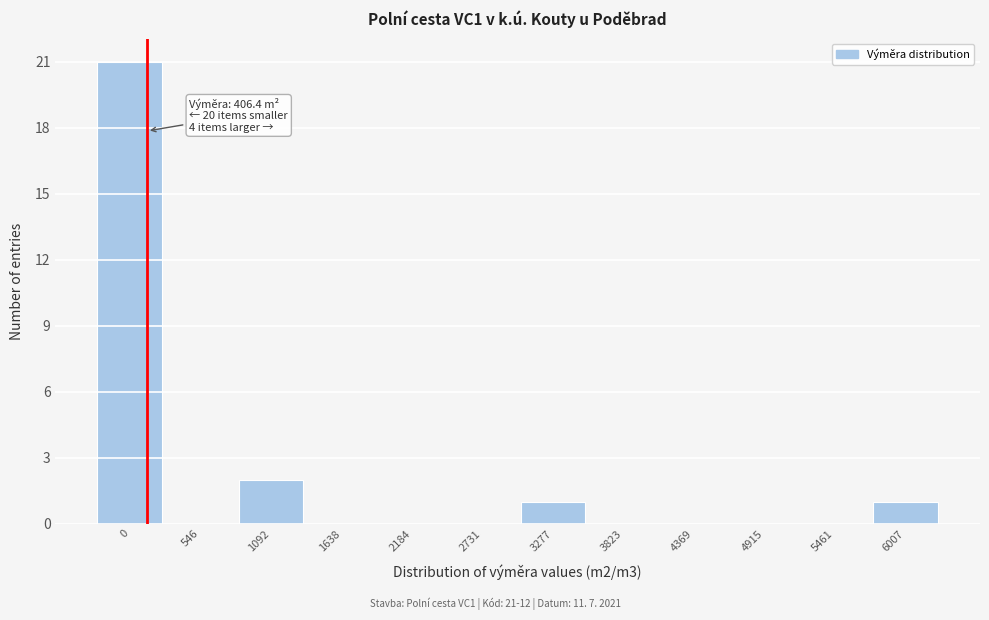

Reading right to left, extract all data points from this chart.

6007=1	5461=0	4915=0	4369=0	3823=0	3277=1	2731=0	2184=0	1638=0	1092=2	546=0	0=21